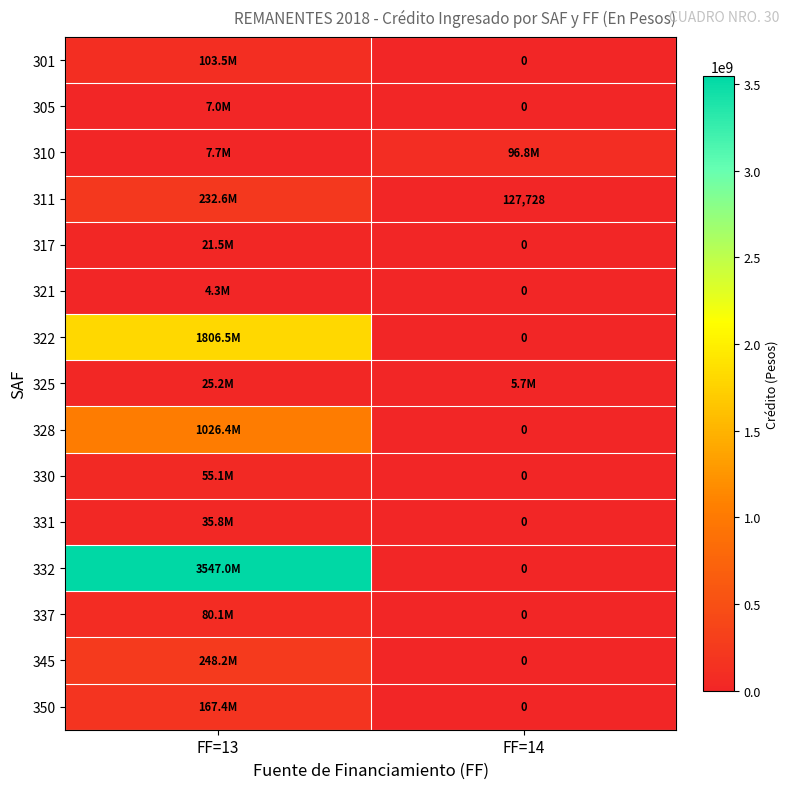

Rank the series at FF=13 from lowest to highest value.

321, 305, 310, 317, 325, 331, 330, 337, 301, 350, 311, 345, 328, 322, 332